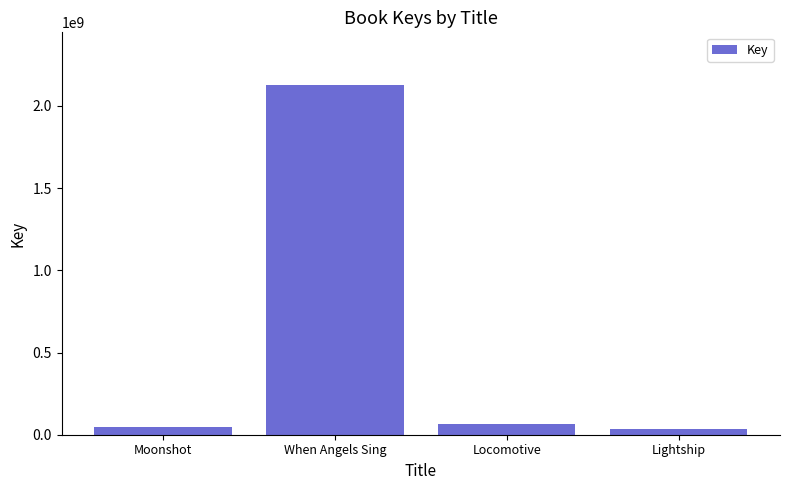

The chart shows a value of 2128860280 at When Angels Sing. True or false?

True